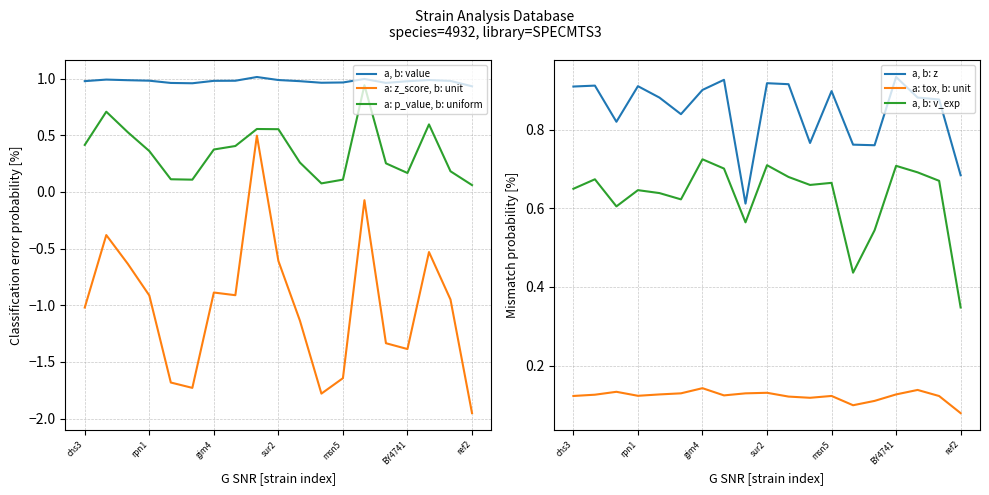

How many lines are shown in the chart?

6